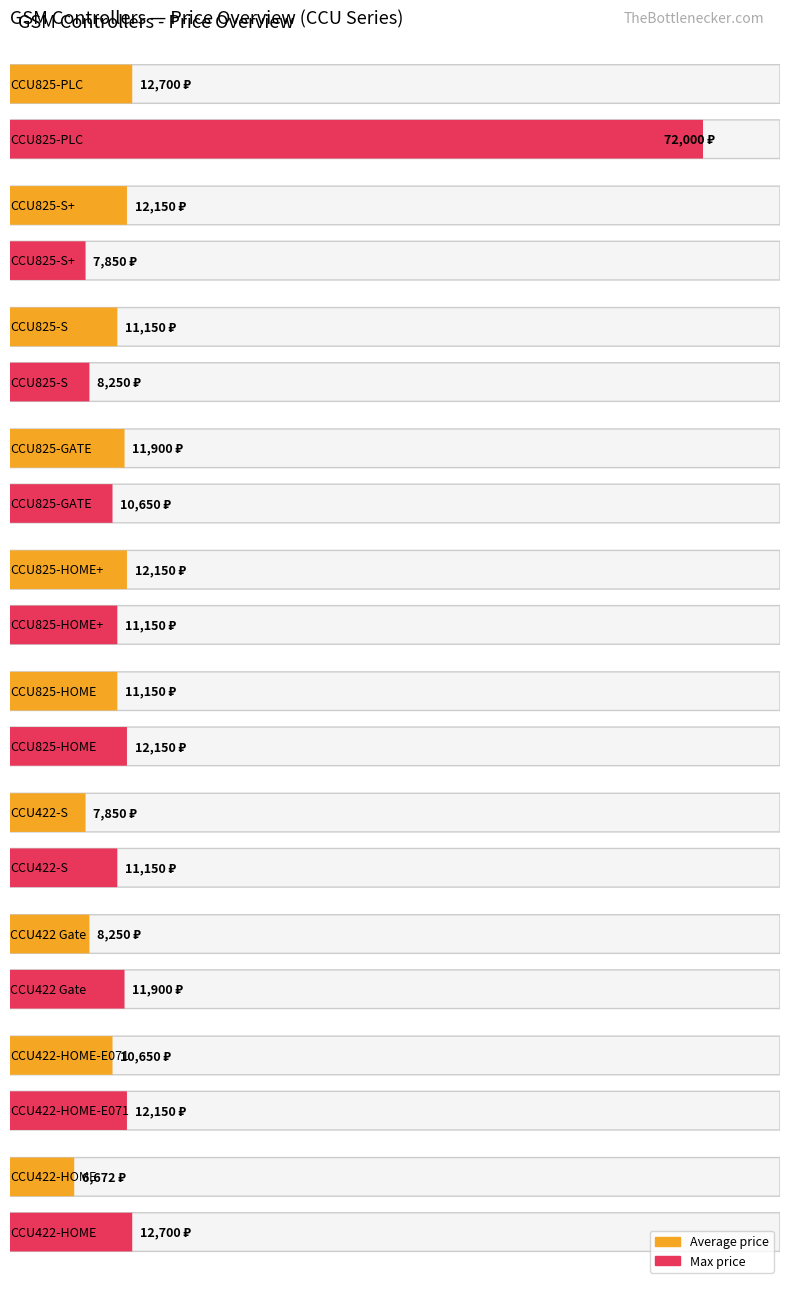

Reading right to left, extract all data points from this chart.

Average price: CCU825-PLC=12700.0	CCU825-S+=12150.0	CCU825-S=11150.0	CCU825-GATE=11900.0	CCU825-HOME+=12150.0	CCU825-HOME=11150.0	CCU422-S=7850.0	CCU422 Gate=8250.0	CCU422-HOME-E071=10650.0	CCU422-HOME=6672.5
Max price: CCU825-PLC=72000.0	CCU825-S+=7850.0	CCU825-S=8250.0	CCU825-GATE=10650.0	CCU825-HOME+=11150.0	CCU825-HOME=12150.0	CCU422-S=11150.0	CCU422 Gate=11900.0	CCU422-HOME-E071=12150.0	CCU422-HOME=12700.0